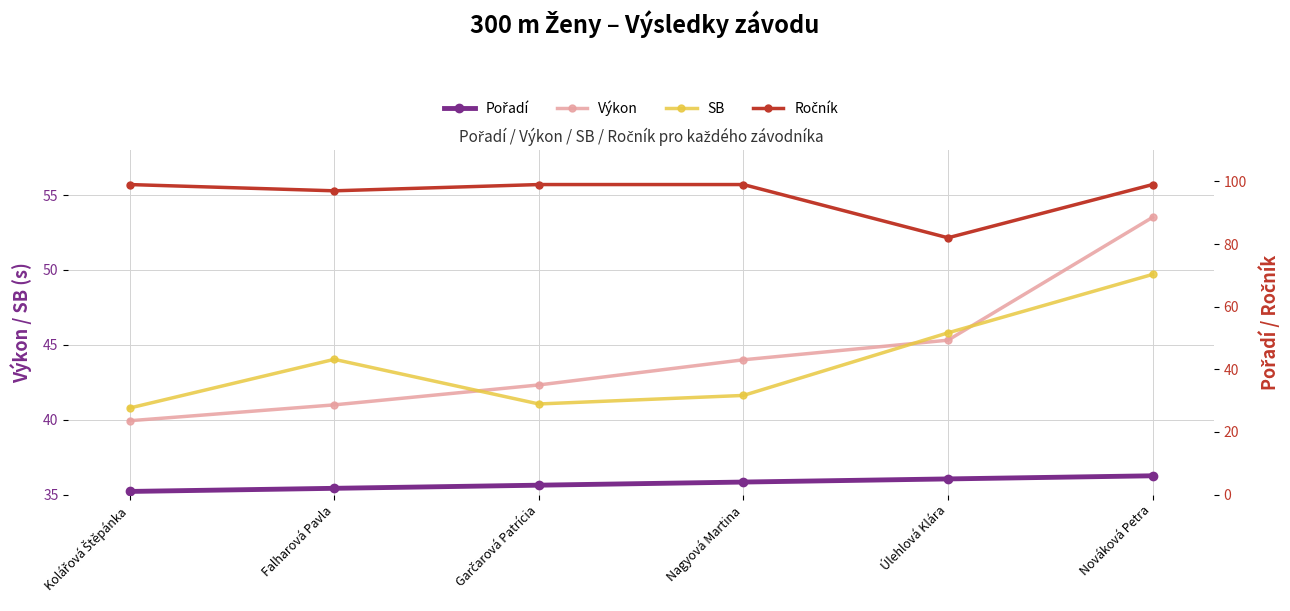

What is the difference between the second highest and second lowest values in the SB series?

4.8